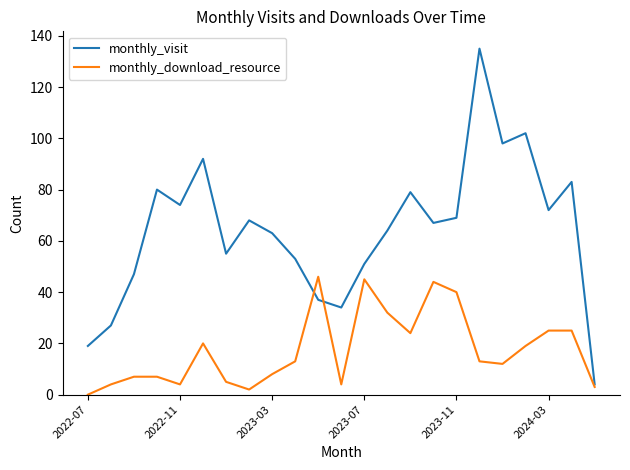

What is the highest value of the monthly_download_resource series?

46